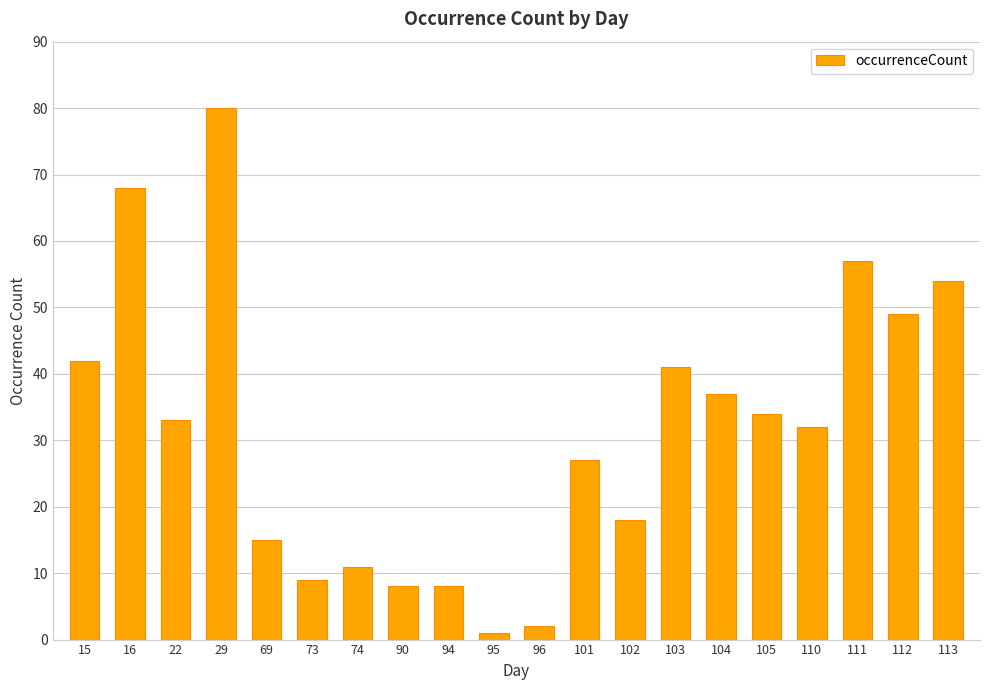

How many bars are there in total?

20